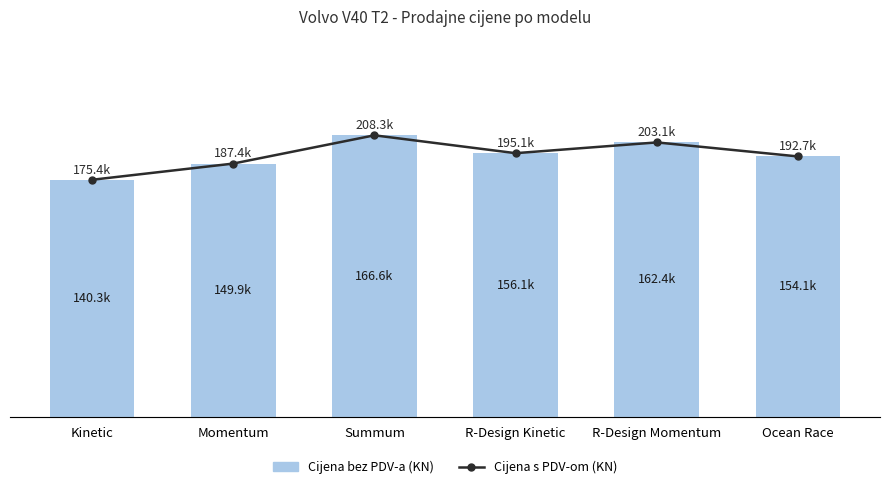

How many groups of bars are there?

6